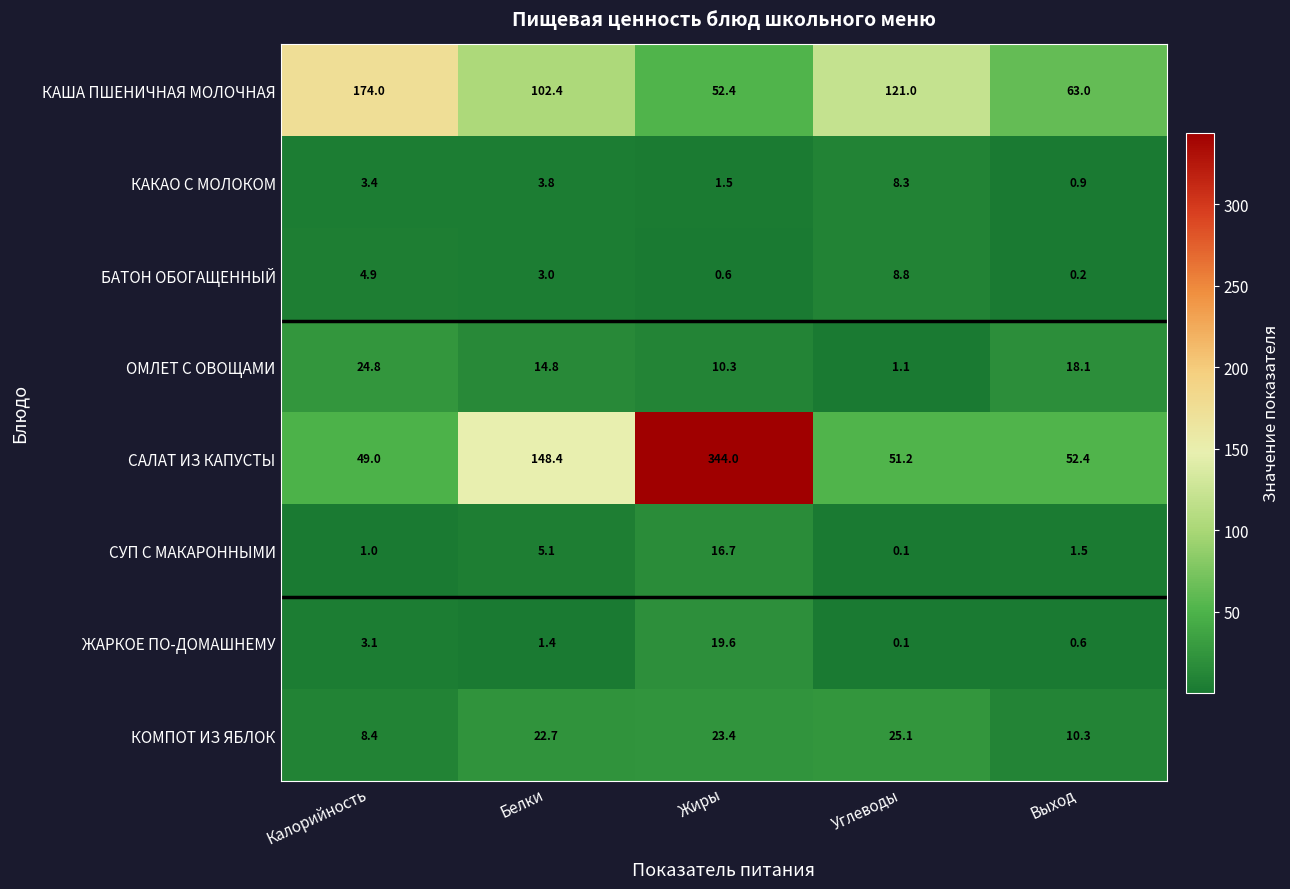

Which series has the largest range (max minus min)?

САЛАТ ИЗ КАПУСТЫ